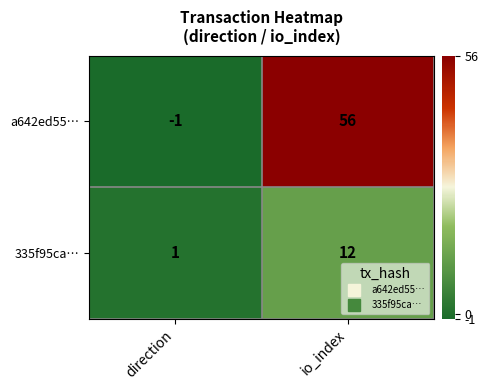

Which series has the widest spread of values?

a642ed55…